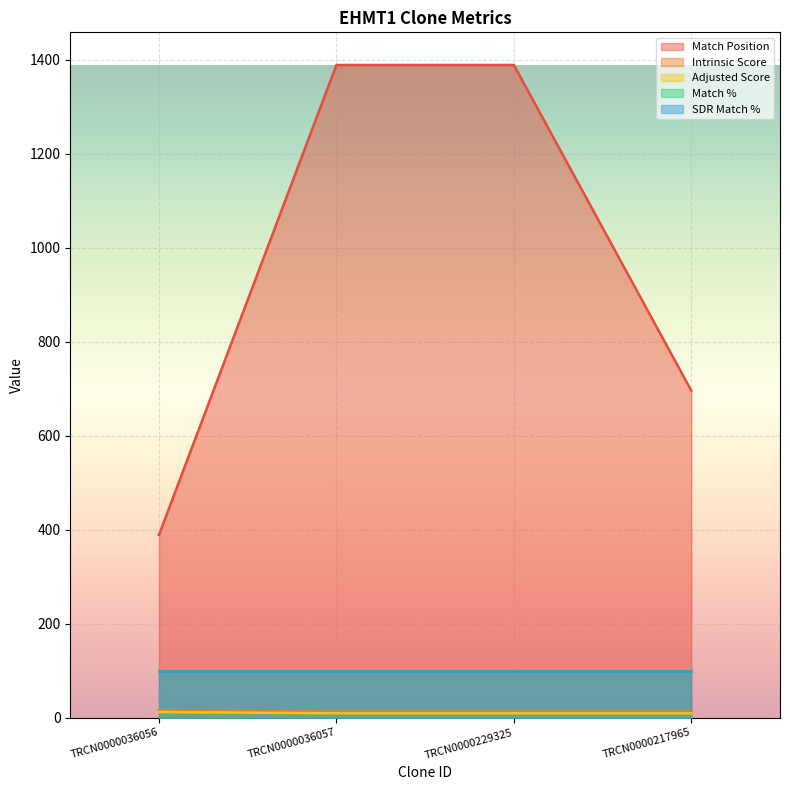

Which has a higher value, TRCN0000229325 or TRCN0000036057?

TRCN0000229325